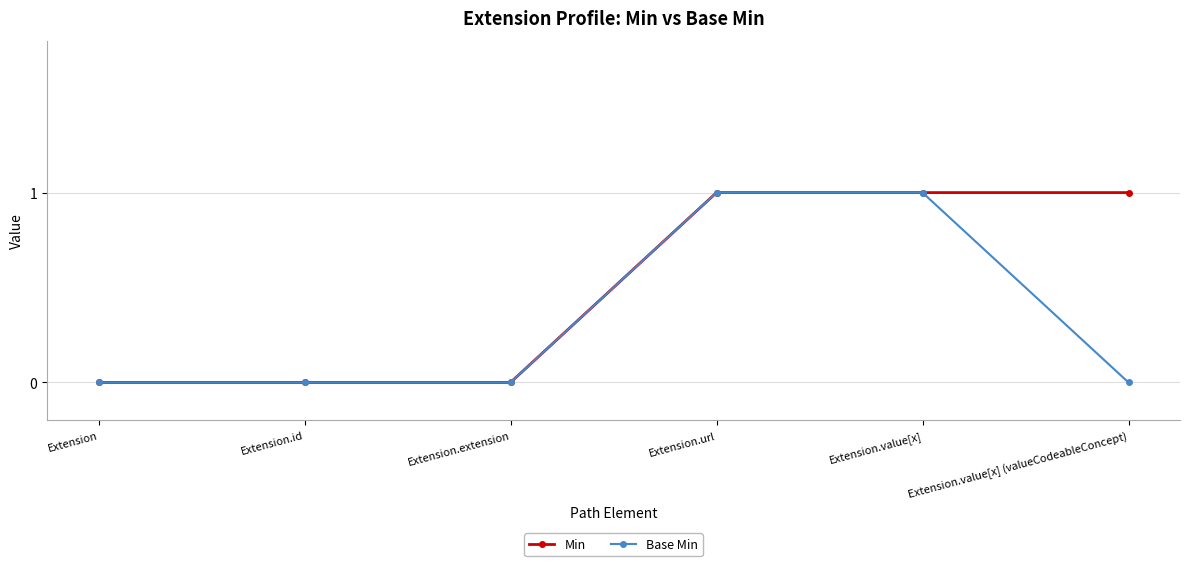

How many Base Min values are between 0 and 1?

6